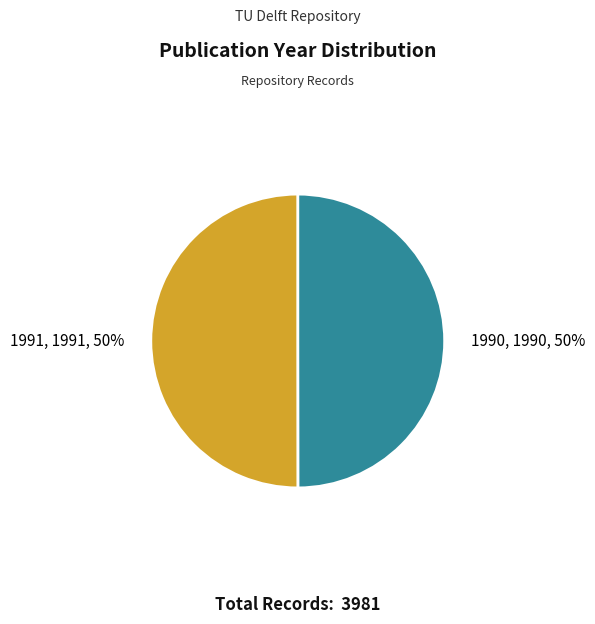

True or false: 1990 accounts for 50% of the total.

True